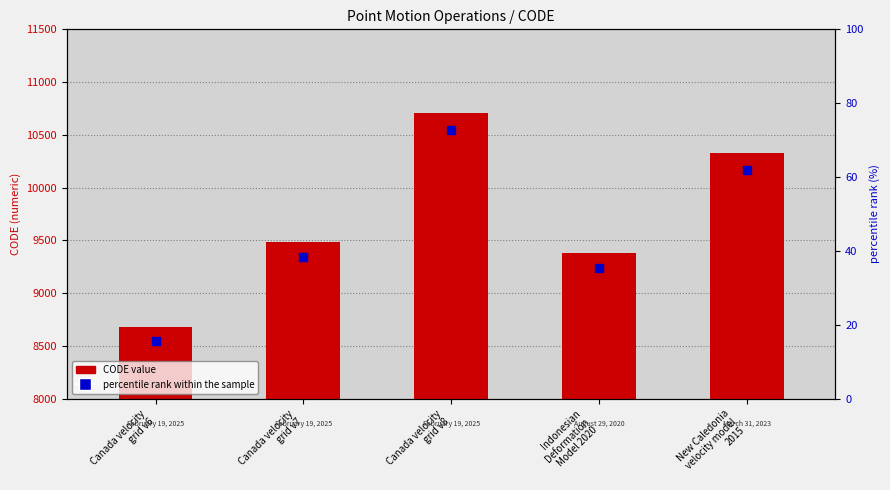

Which series has the largest total across all categories?

CODE value